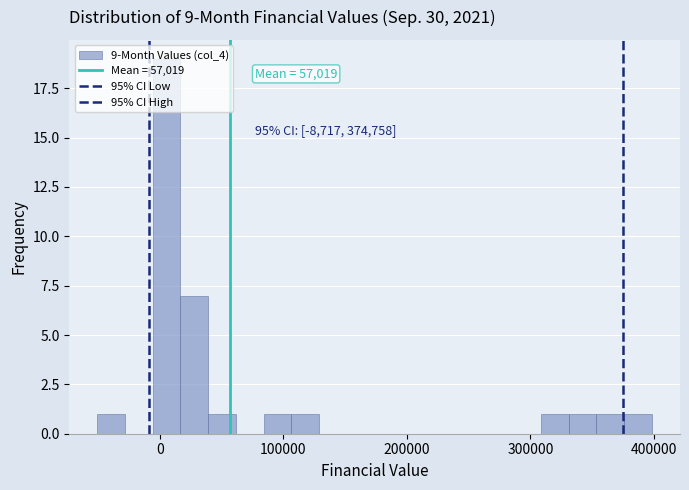

Read against the x-axis, roughly where is the centre of the tallest bar?

10000